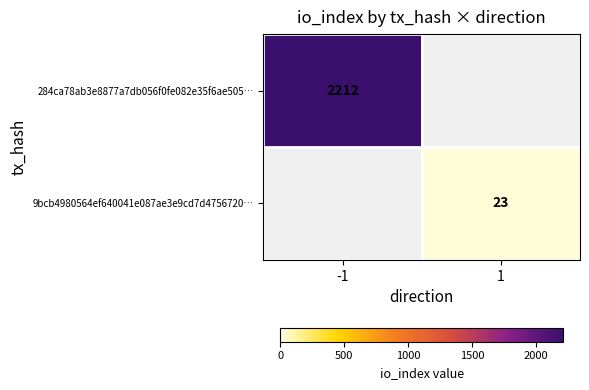

The 9bcb4980564ef640041e087ae3e9cd7d4756720… series shows 32 at 1. True or false?

False